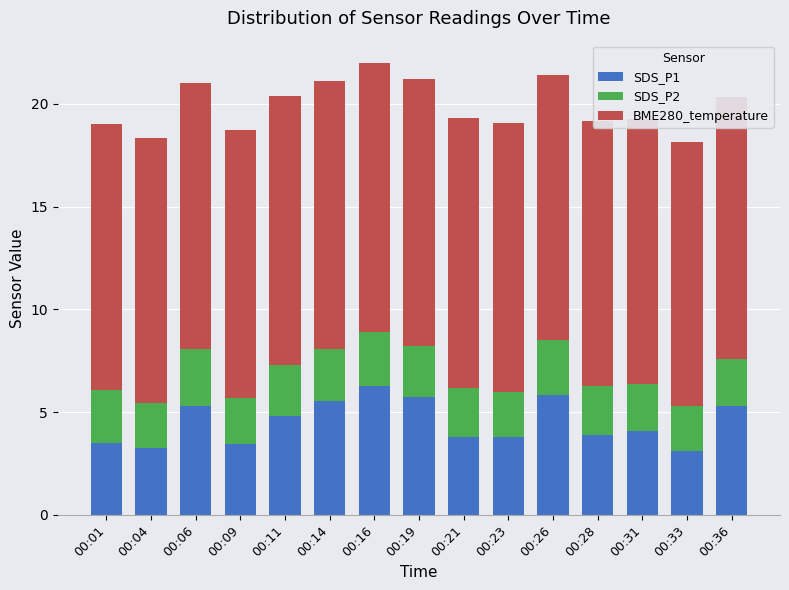

What is the value of the BME280_temperature bar at the 3rd from the left?

12.9